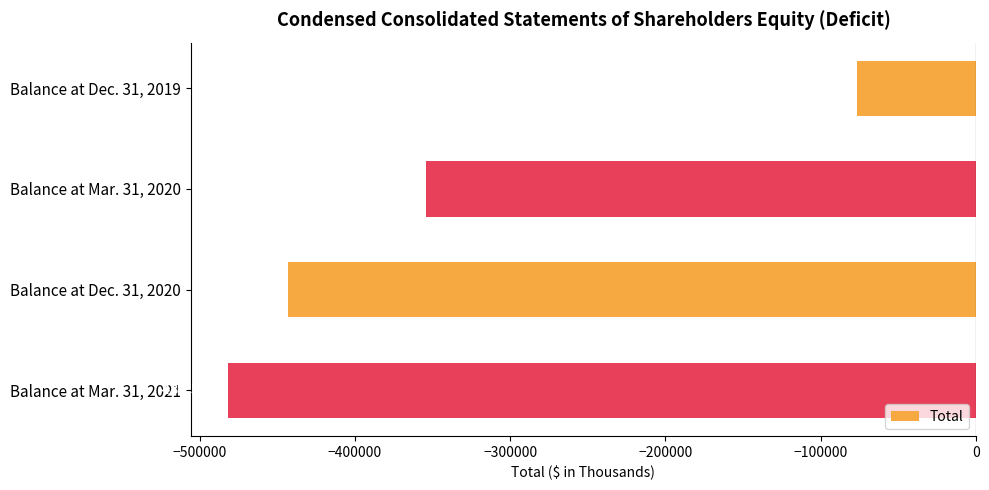

Is it true that the value at Balance at Dec. 31, 2019 is -26156?

False